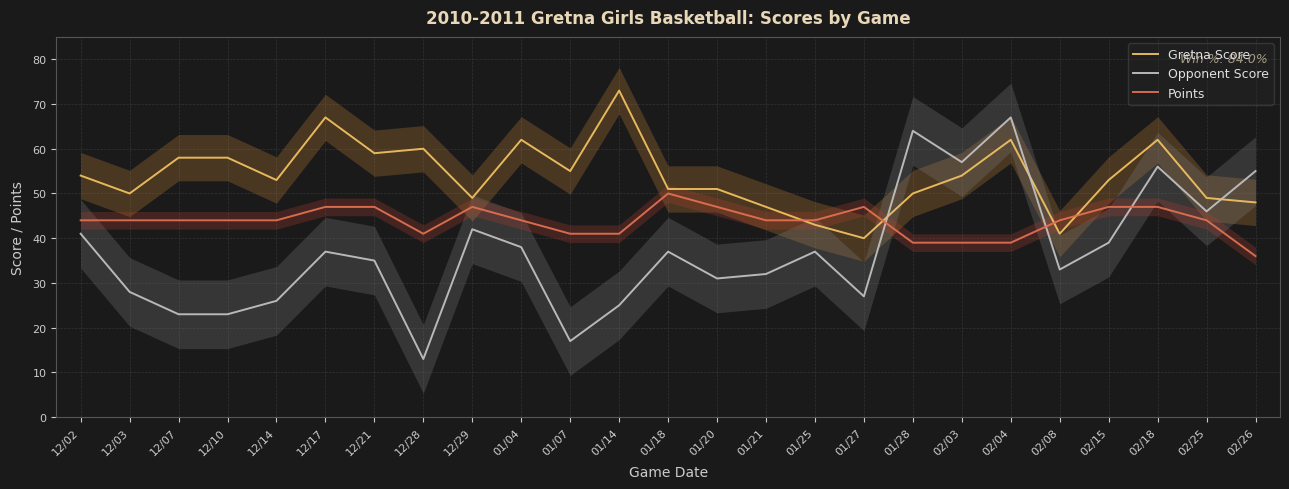

Which series has the largest total across all categories?

Gretna Score